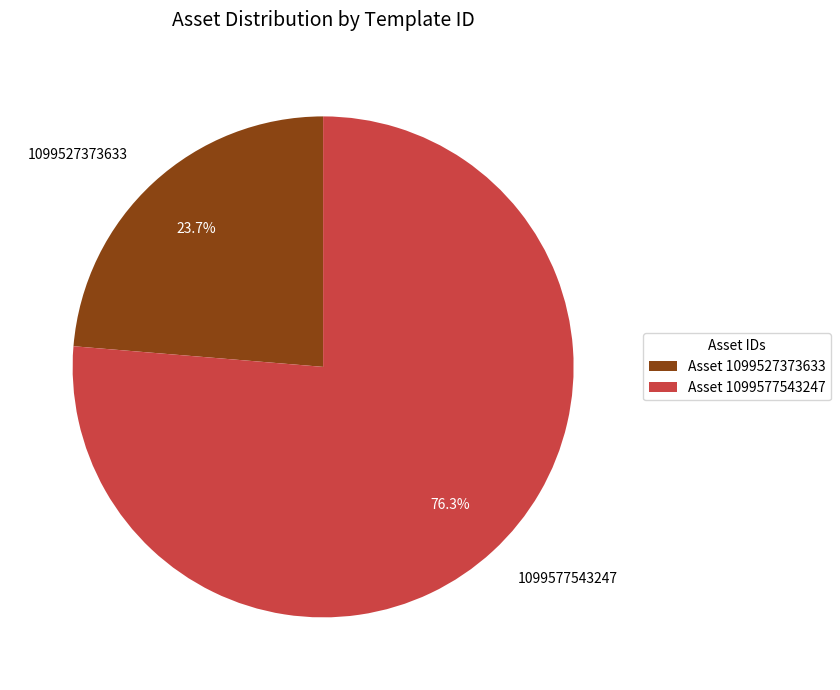

To the nearest percent, what is the difference between the largest and smallest slice percentages?

53%